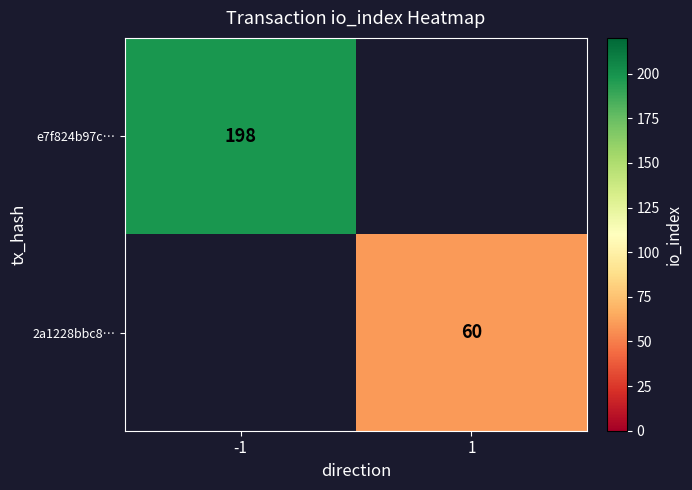

The value of e7f824b97c… at -1 is 198. True or false?

True